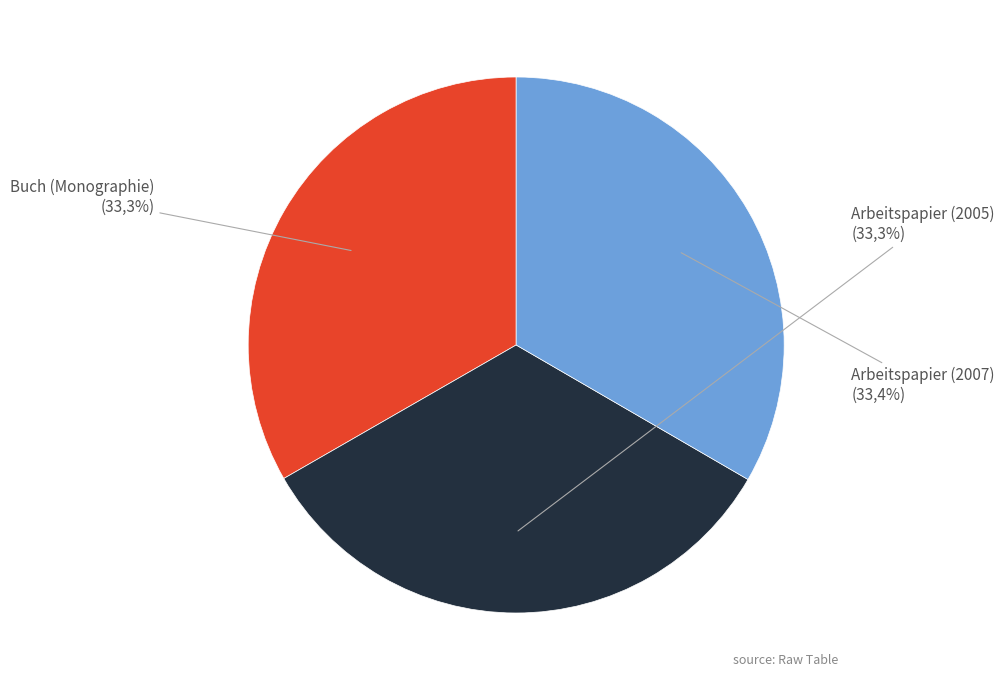

To the nearest percent, what portion does Buch (Monographie) represent?

33%